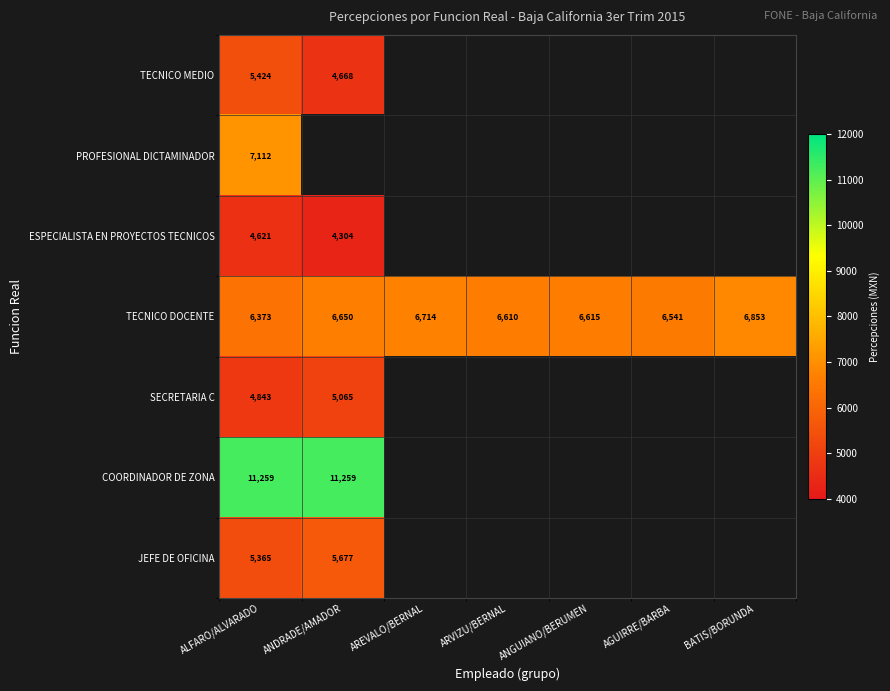

At ALFARO/ALVARADO, list the series in order from smallest to largest.

ESPECIALISTA EN PROYECTOS TECNICOS, SECRETARIA C, JEFE DE OFICINA, TECNICO MEDIO, TECNICO DOCENTE, PROFESIONAL DICTAMINADOR, COORDINADOR DE ZONA